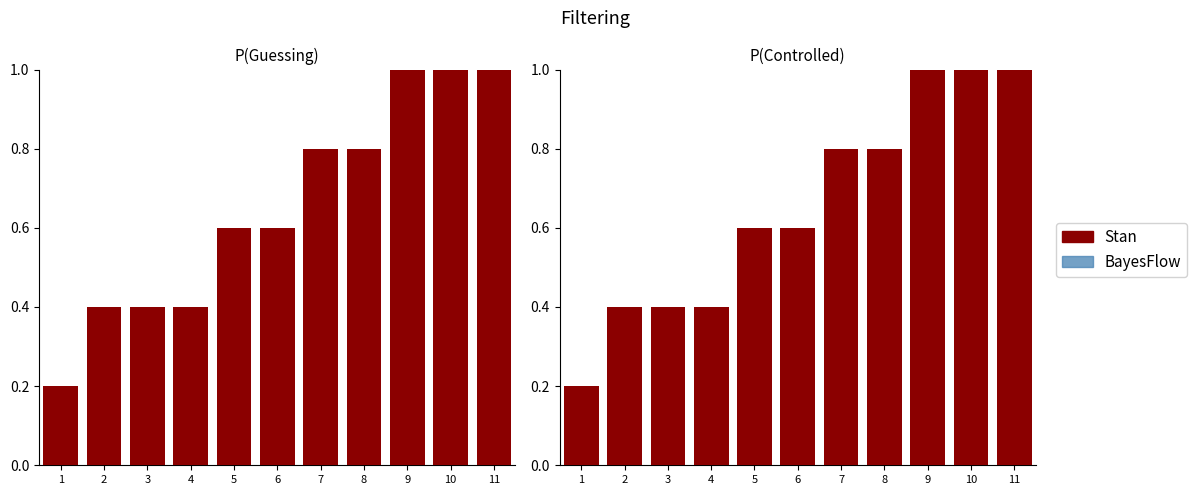

Reading right to left, what are all the values shown in this chart?

Stan: 11=1.0	10=1.0	9=1.0	8=0.8	7=0.8	6=0.6	5=0.6	4=0.4	3=0.4	2=0.4	1=0.2
BayesFlow: 11=1.0	10=1.0	9=1.0	8=0.8	7=0.8	6=0.6	5=0.6	4=0.4	3=0.4	2=0.4	1=0.2